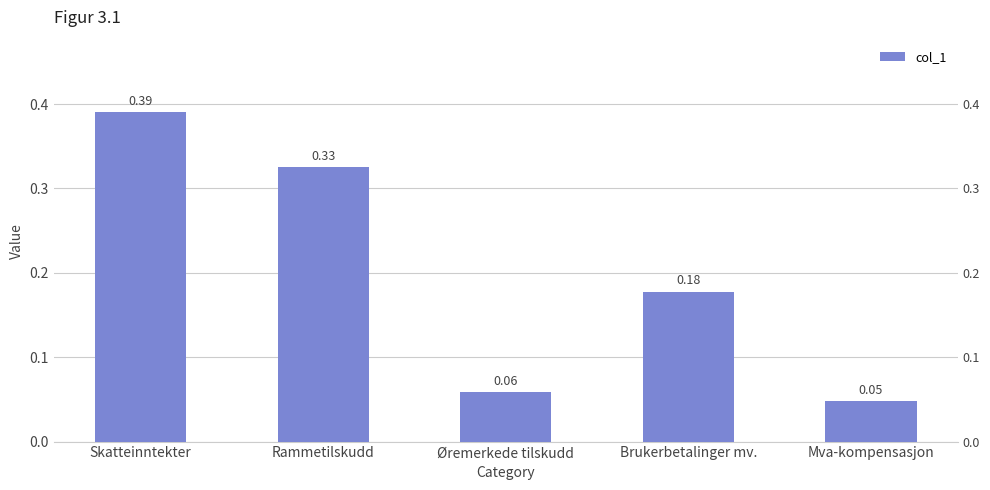

What is the greatest value displayed?

0.4